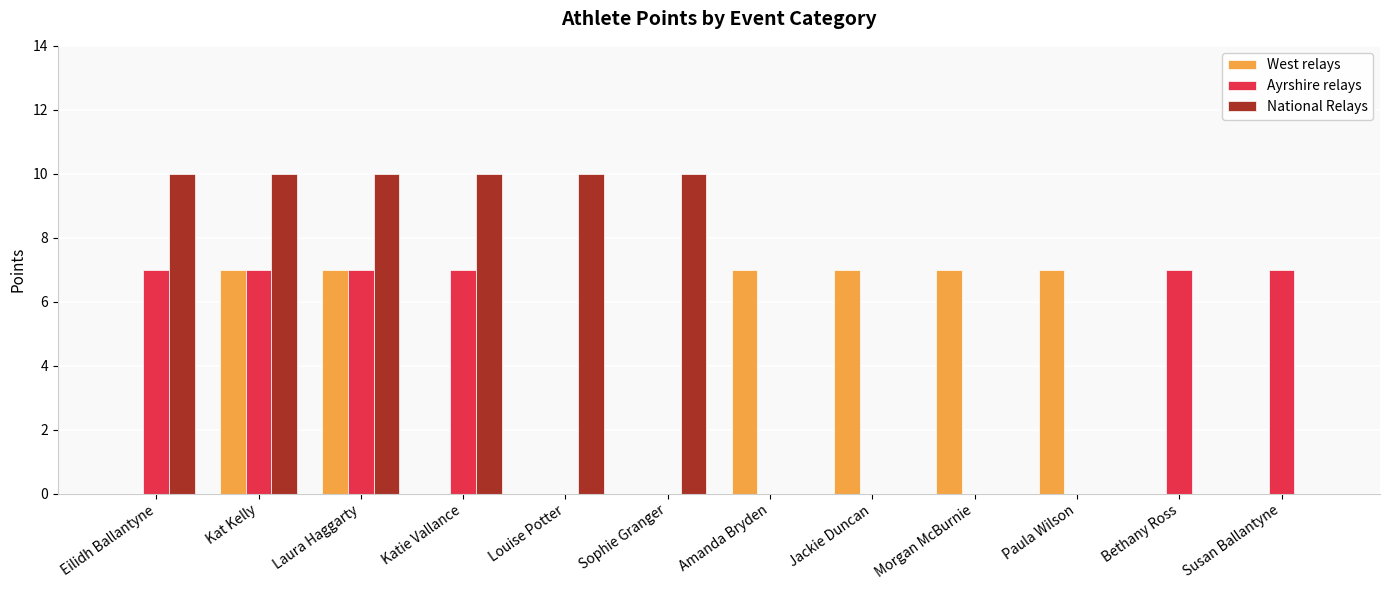

Reading left to right, extract all data points from this chart.

West relays: 0	7	7	0	0	0	7	7	7	7	0	0
Ayrshire relays: 7	7	7	7	0	0	0	0	0	0	7	7
National Relays: 10	10	10	10	10	10	0	0	0	0	0	0